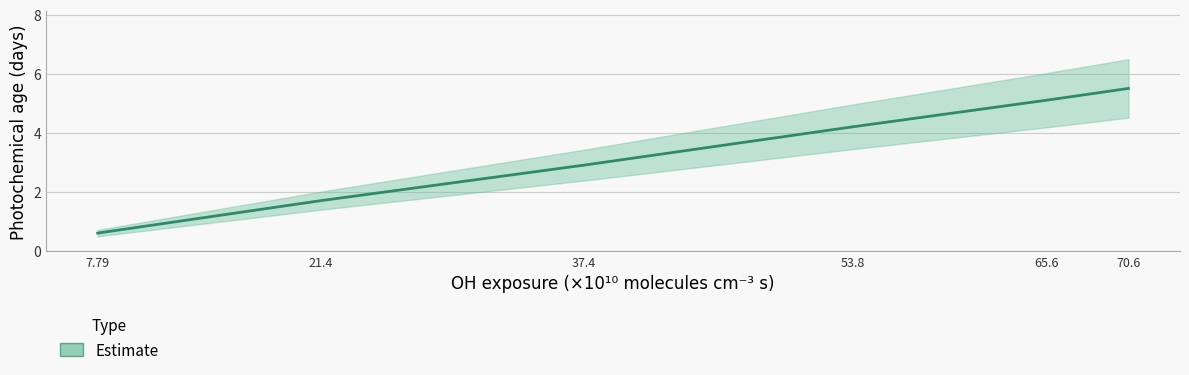

Where is the data nearest to the value 3?

37.4